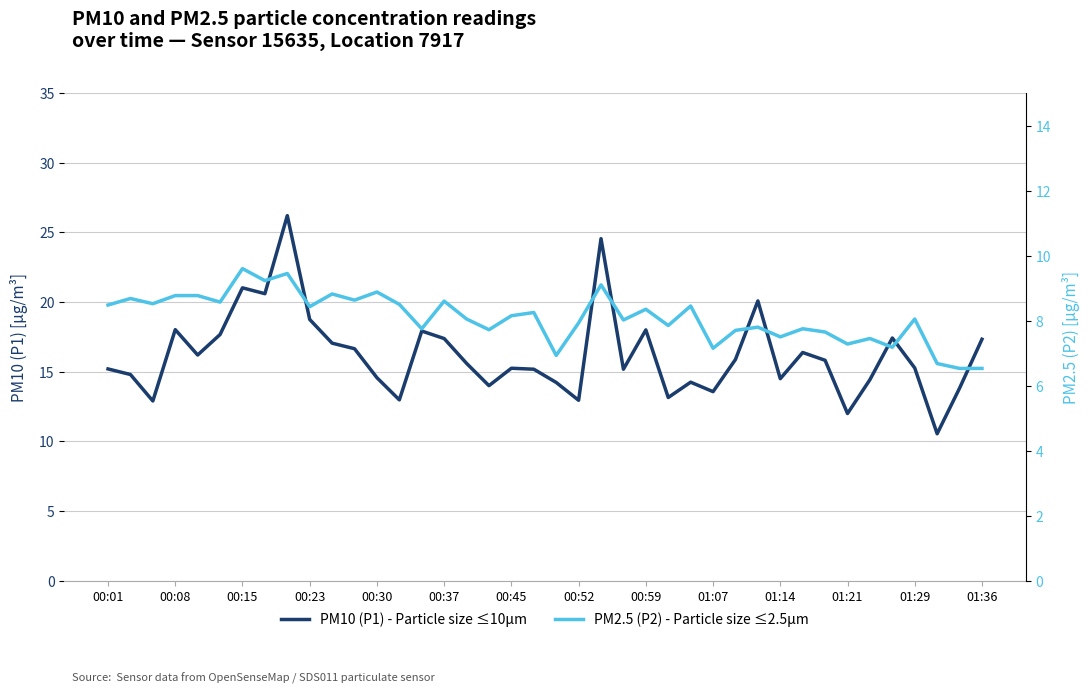

What is the value of the PM10 (P1) - Particle size ≤10μm point at the 21st from the left?

14.2